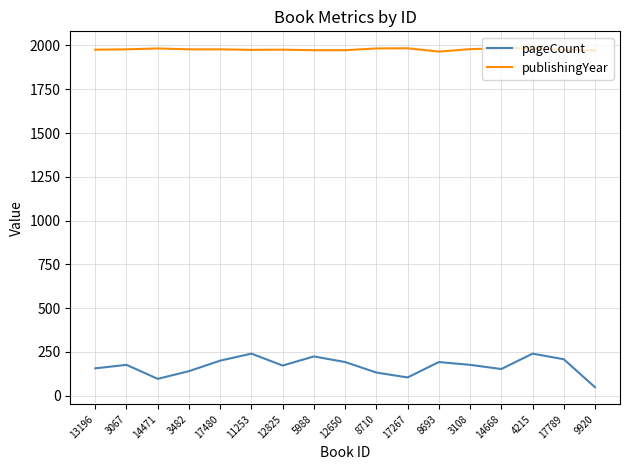

Which series has the largest range (max minus min)?

pageCount